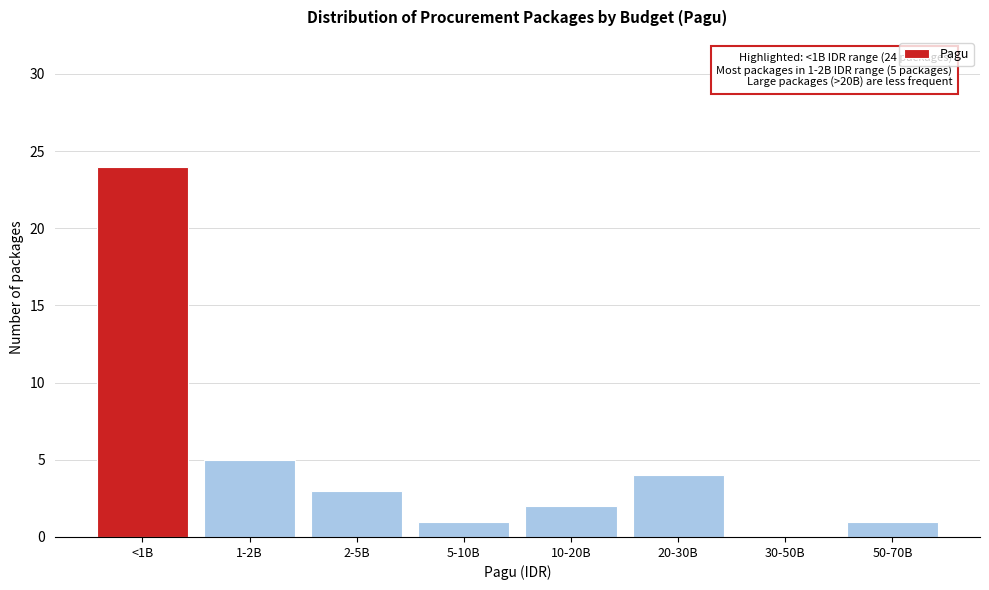

Reading right to left, extract all data points from this chart.

50-70B=1	30-50B=0	20-30B=4	10-20B=2	5-10B=1	2-5B=3	1-2B=5	<1B=24